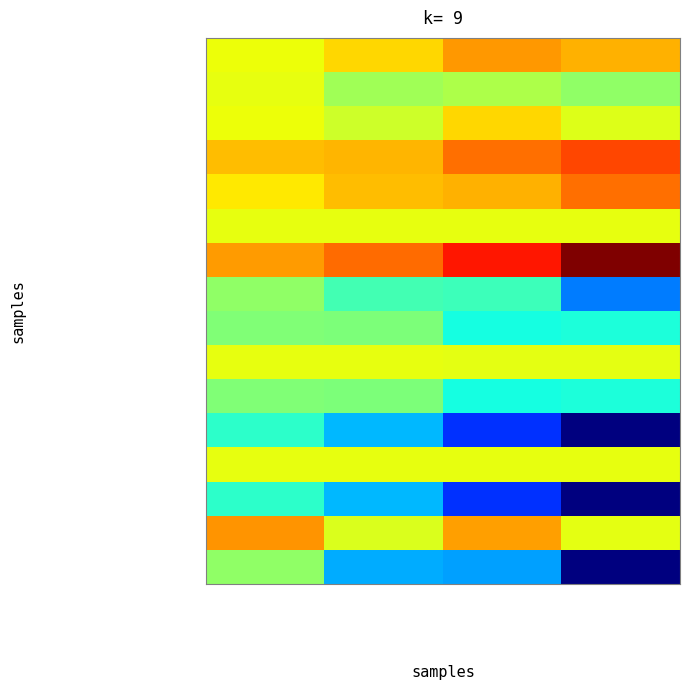

Rank the series by their maximum value, from highest to lowest.

Total operating expenses, General and administrative exp, Selling expenses, Foreign currency translation, Revenues, Gross profit (loss), Finance expenses (income), net, Cost of revenues, Loss from equity investment, Provision for income taxes, Operating loss, Comprehensive loss, Total other expenses, net, Other expenses, net, Loss before income taxes, Net loss